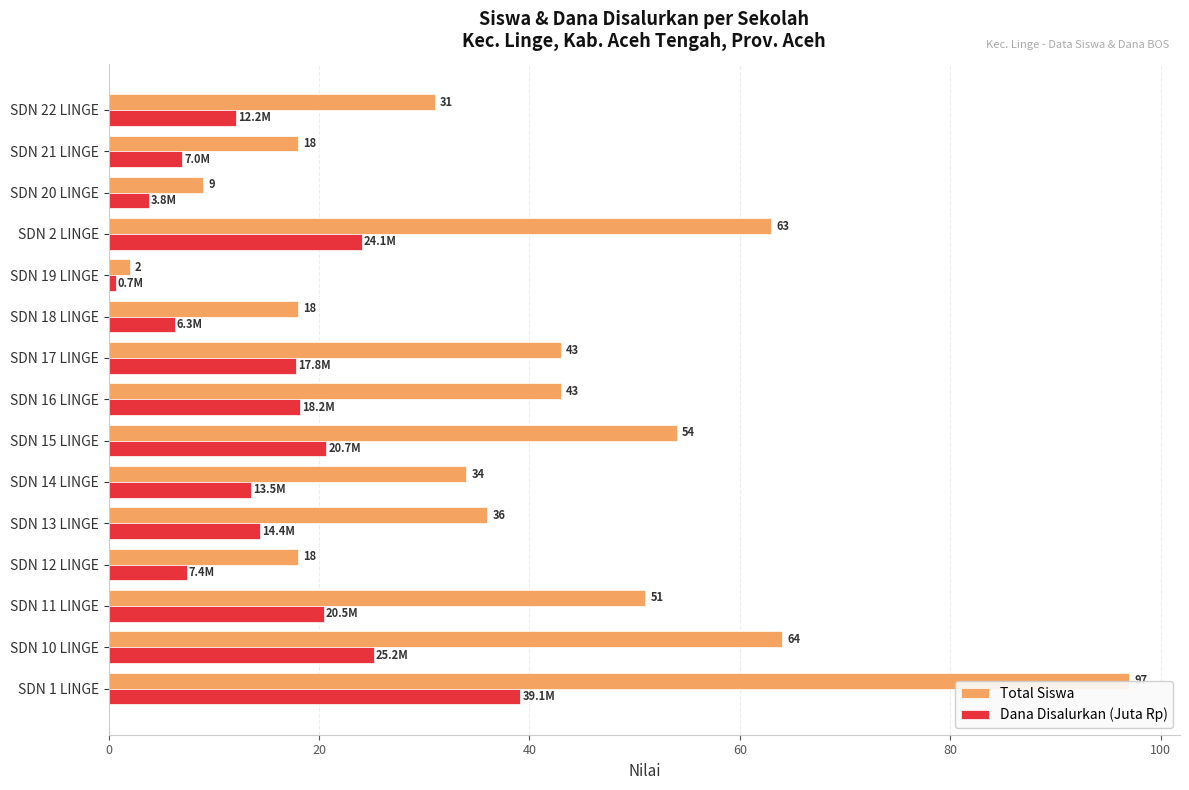

Which series has the widest spread of values?

Total Siswa